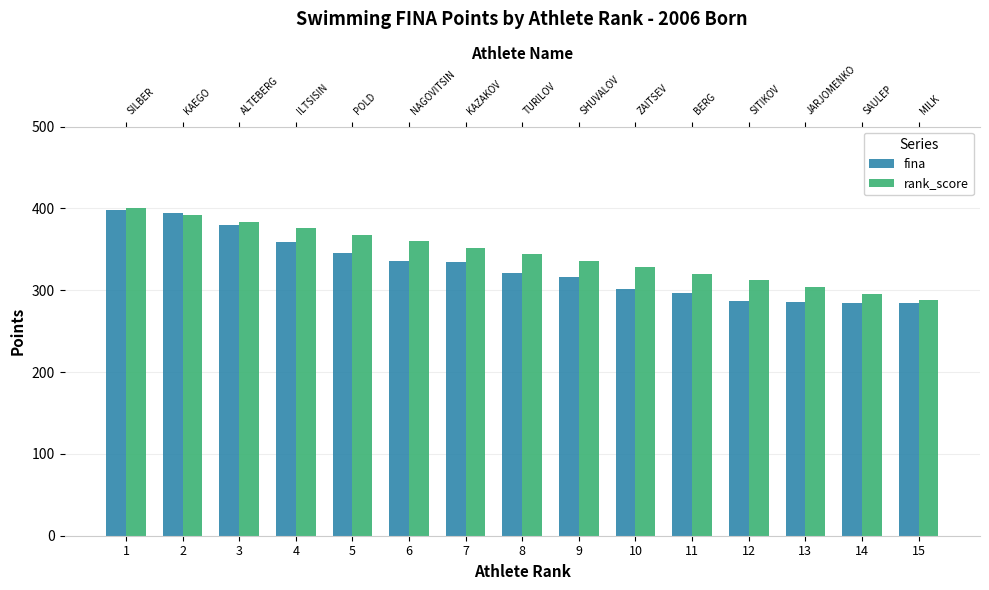

Reading left to right, extract all data points from this chart.

fina: 398	395	380	359	346	336	334	321	316	301	297	287	286	285	285
rank_score: 400	392	384	376	368	360	352	344	336	328	320	312	304	296	288